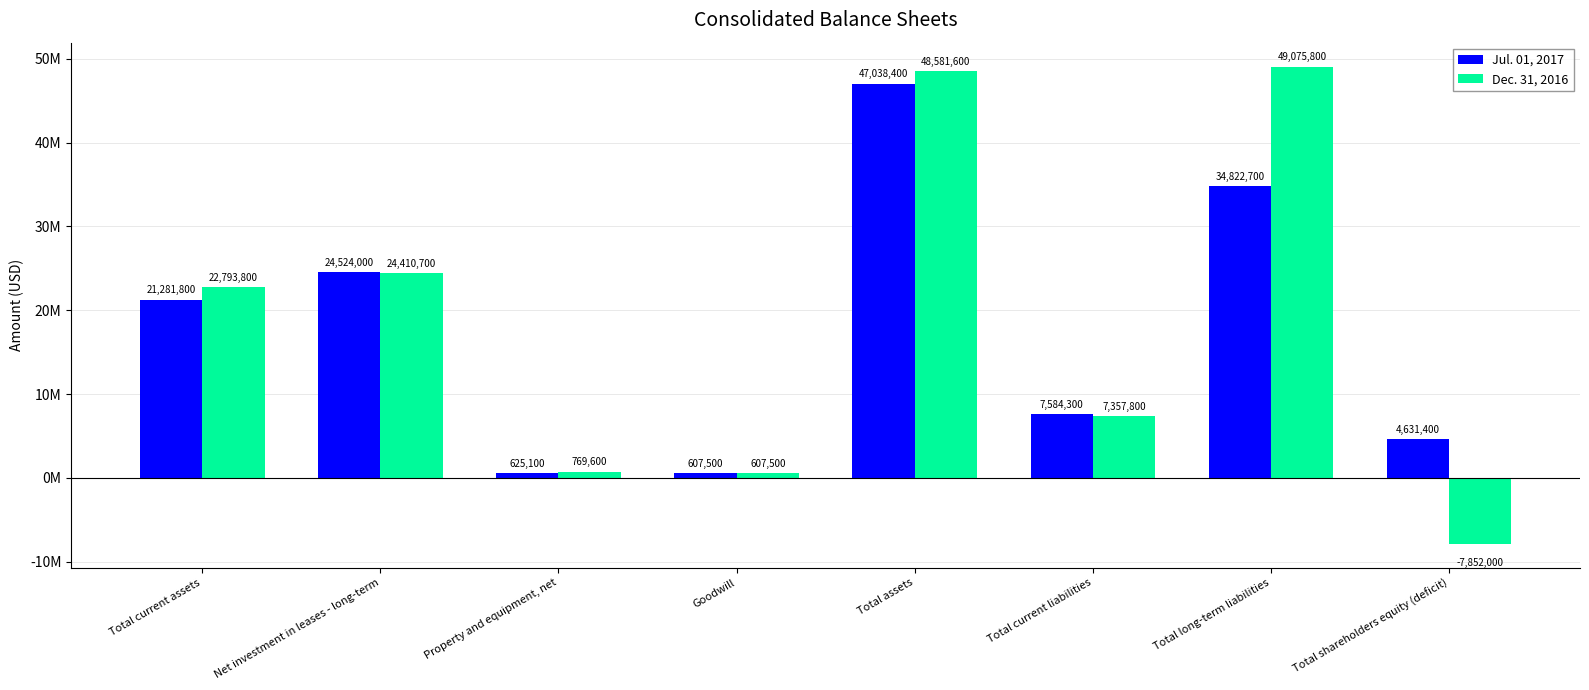

Which series has the largest total across all categories?

Dec. 31, 2016